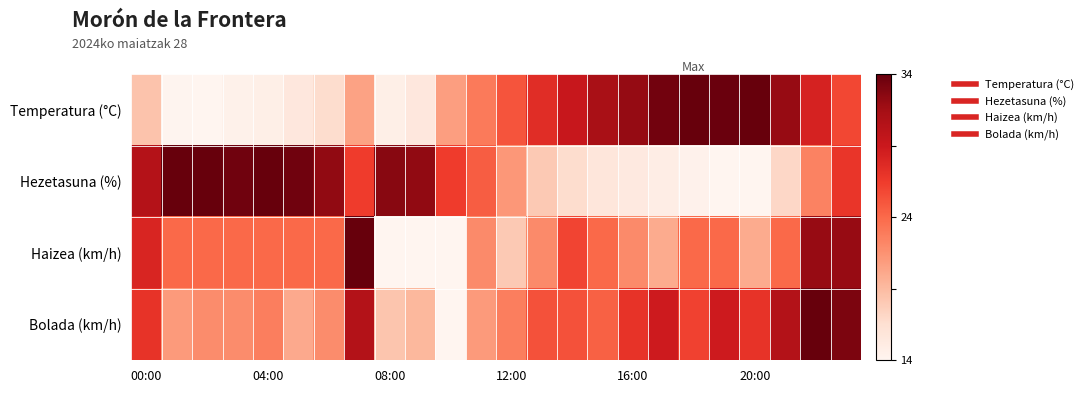

At which category is the sum across all series the highest?

23